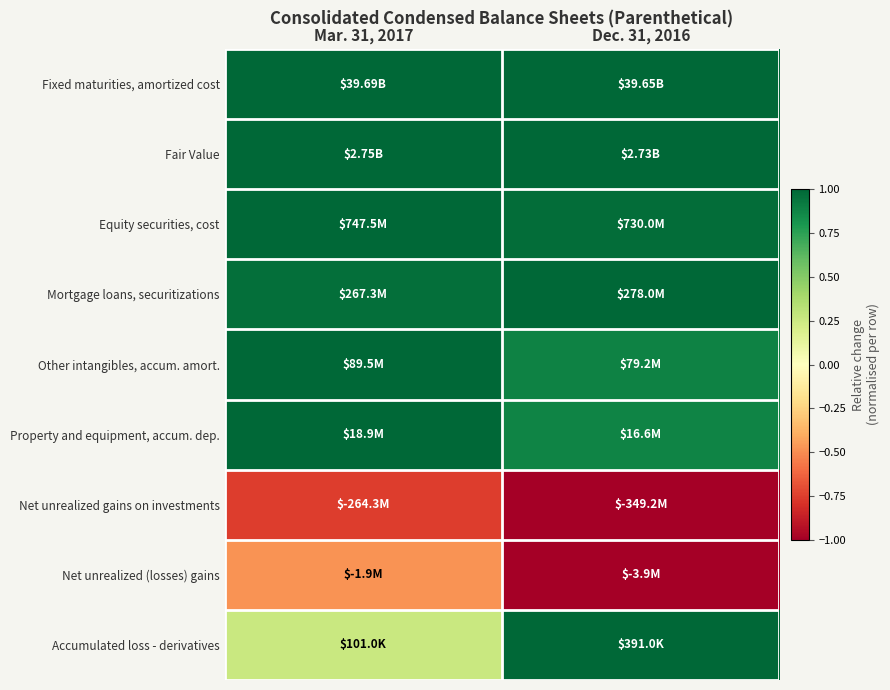

Which has a higher value, Mar. 31, 2017 or Dec. 31, 2016?

Mar. 31, 2017